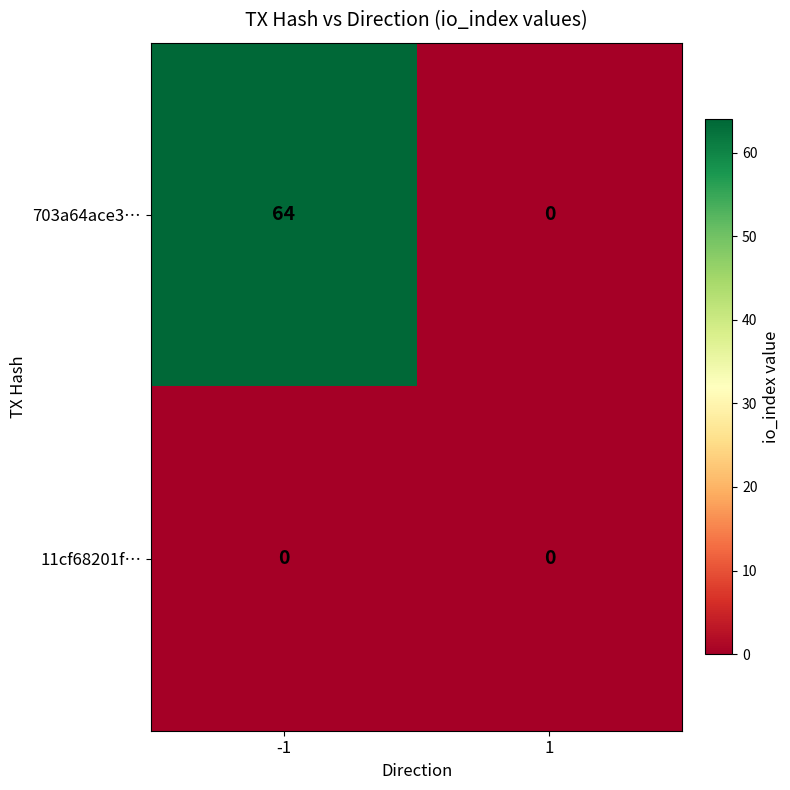

How many data points does each series have?

2